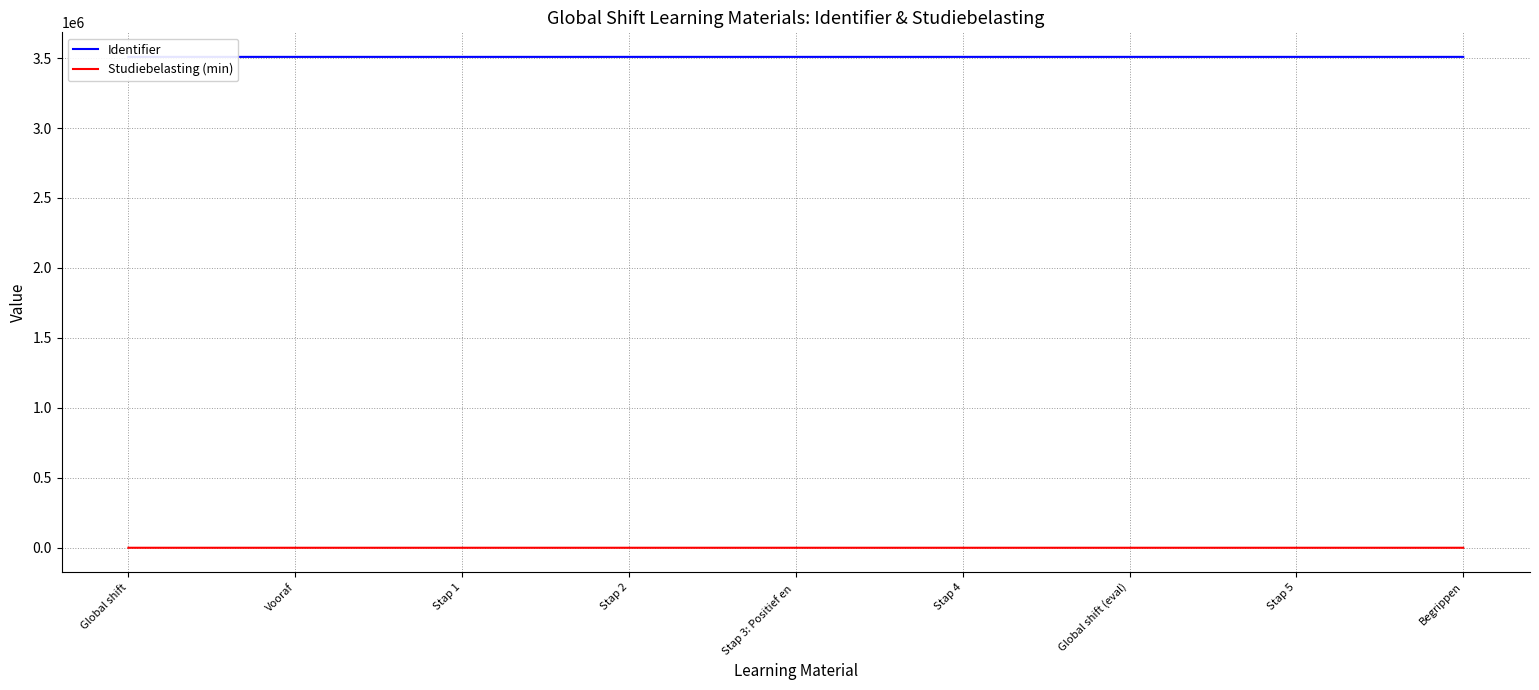

List the series in order of their overall mean, highest first.

Identifier, Studiebelasting (min)